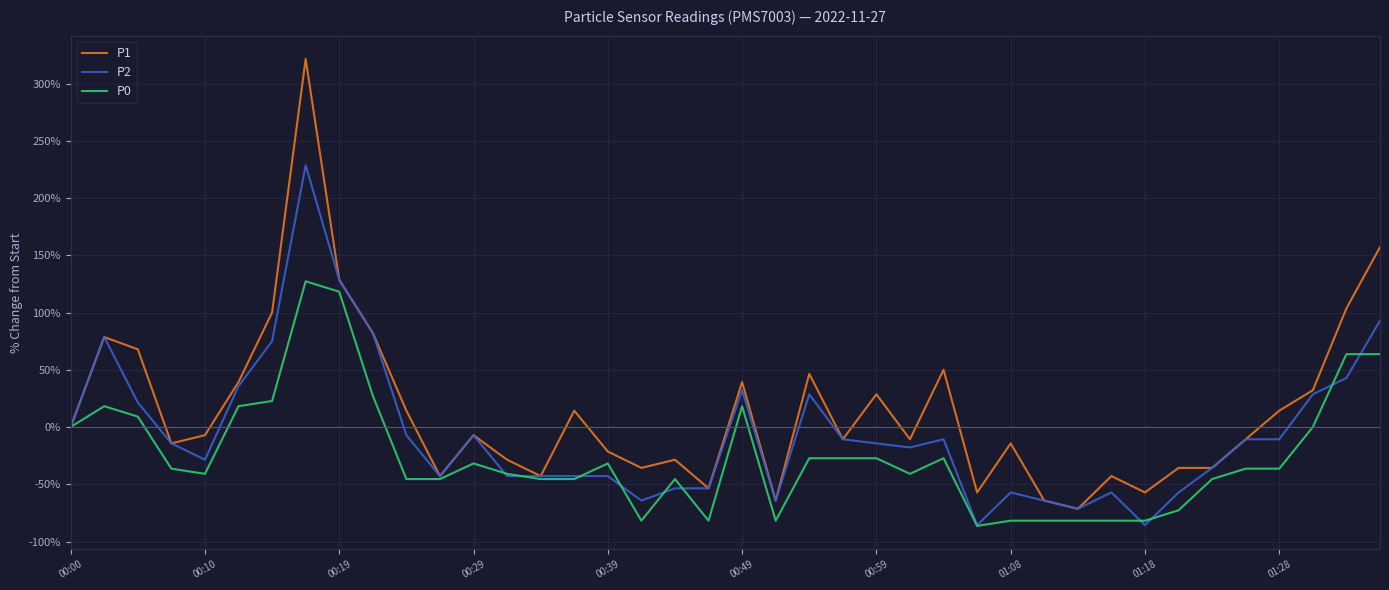

Count the number of categories in the chart.

40